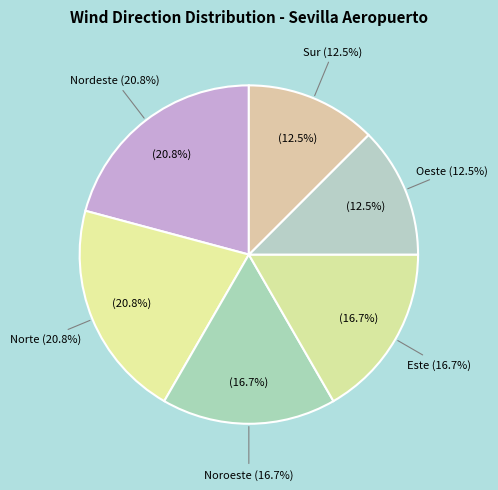

Does Norte account for over 50% of the chart?

No